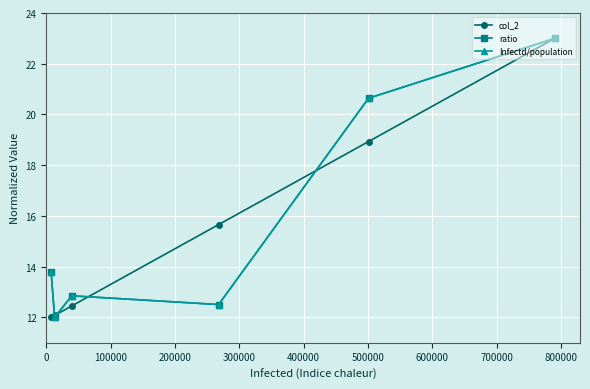

Reading left to right, list all the values displayed in this chart.

col_2: 12.0	12.1	12.5	15.7	18.9	23.0
ratio: 13.8	12.0	12.8	12.5	20.6	23.0
Infectd/population: 13.8	12.0	12.8	12.5	20.6	23.0